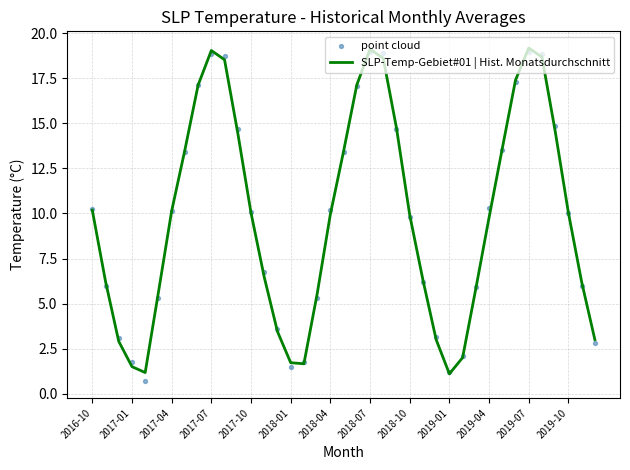

Which series has the widest spread of Y values?

point cloud